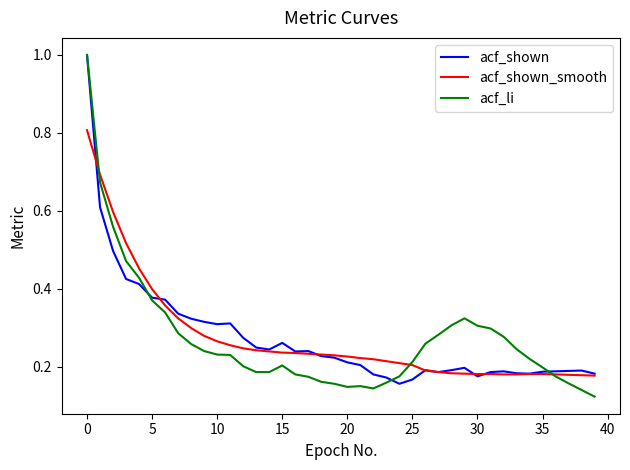

What is the highest value of the acf_shown series?

1.0